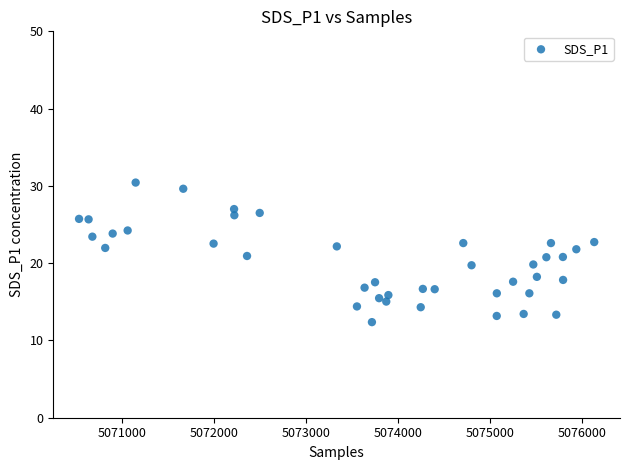

What is the range of X values (max minus min)?

5606.0